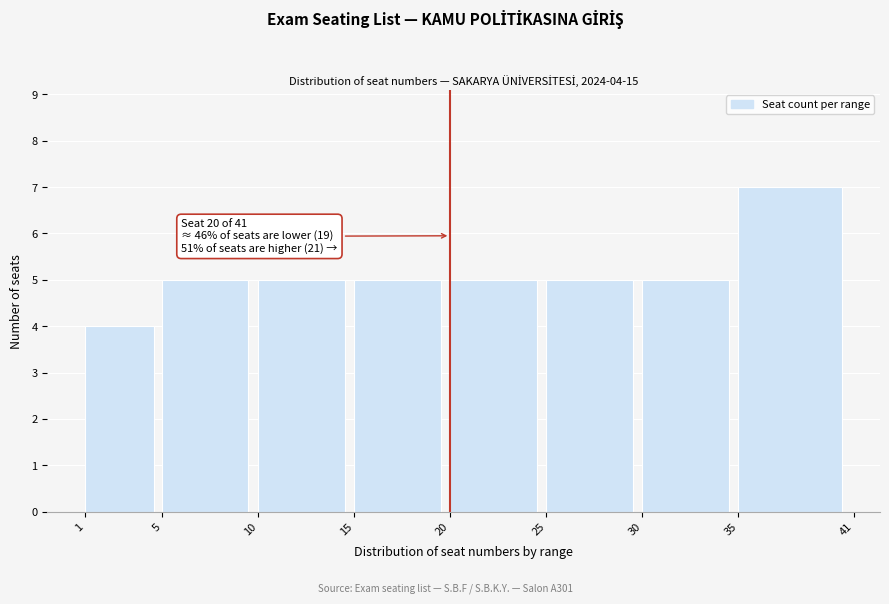

Over which range of the x-axis is the bar tallest?

35 to 41